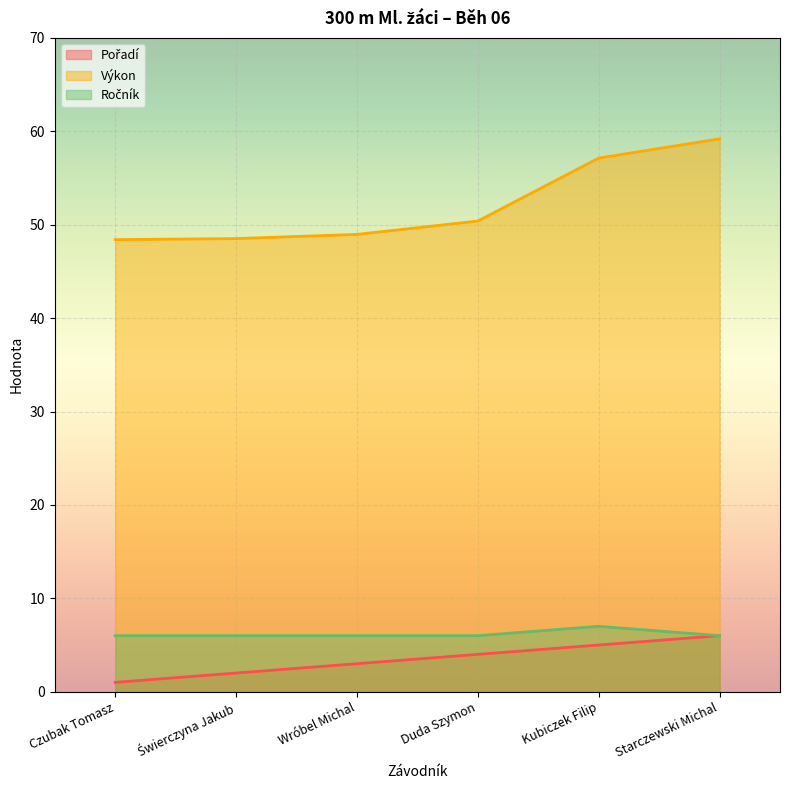

The Ročník series shows 3.7 at Duda Szymon. True or false?

False